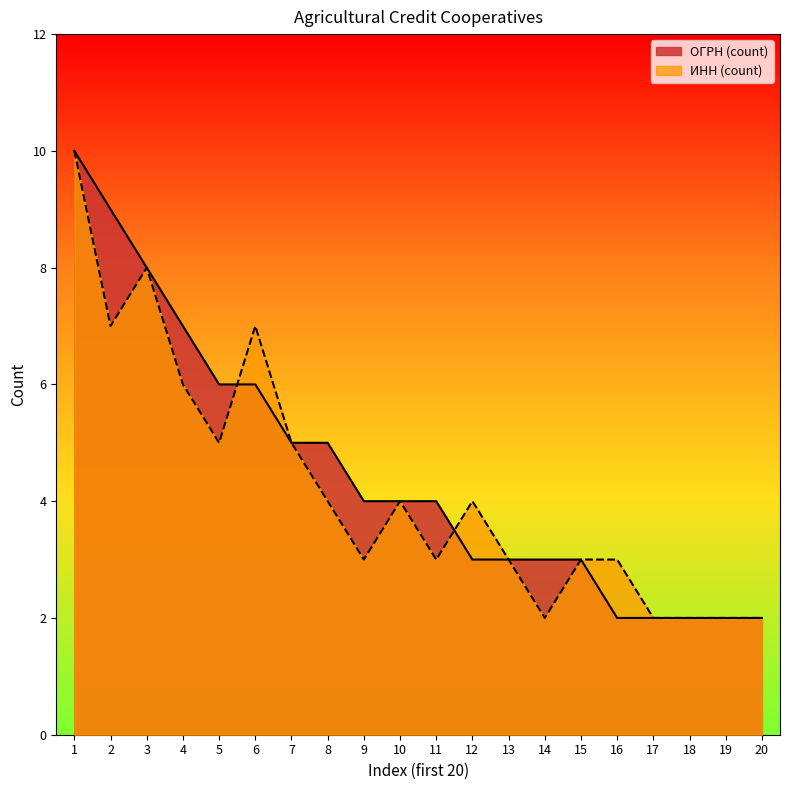

Read the ОГРН (count) value at 1.

10